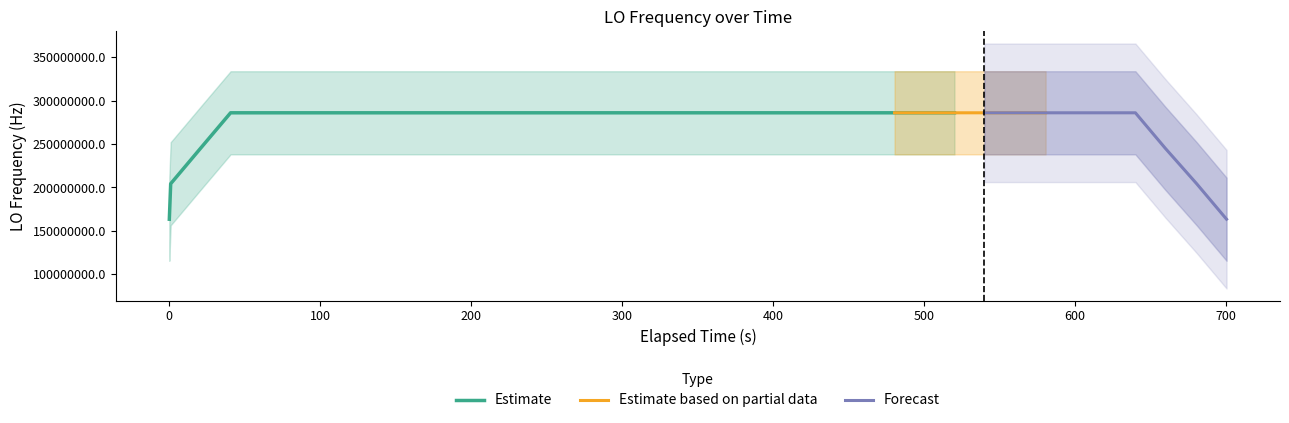

Which category has the highest value across all series?

100